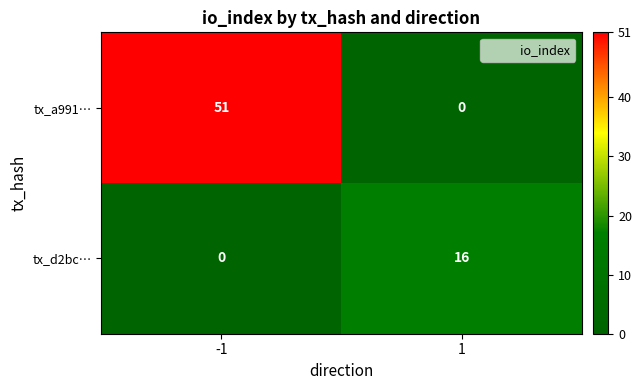

Is it true that tx_a991… equals 51 at -1?

True